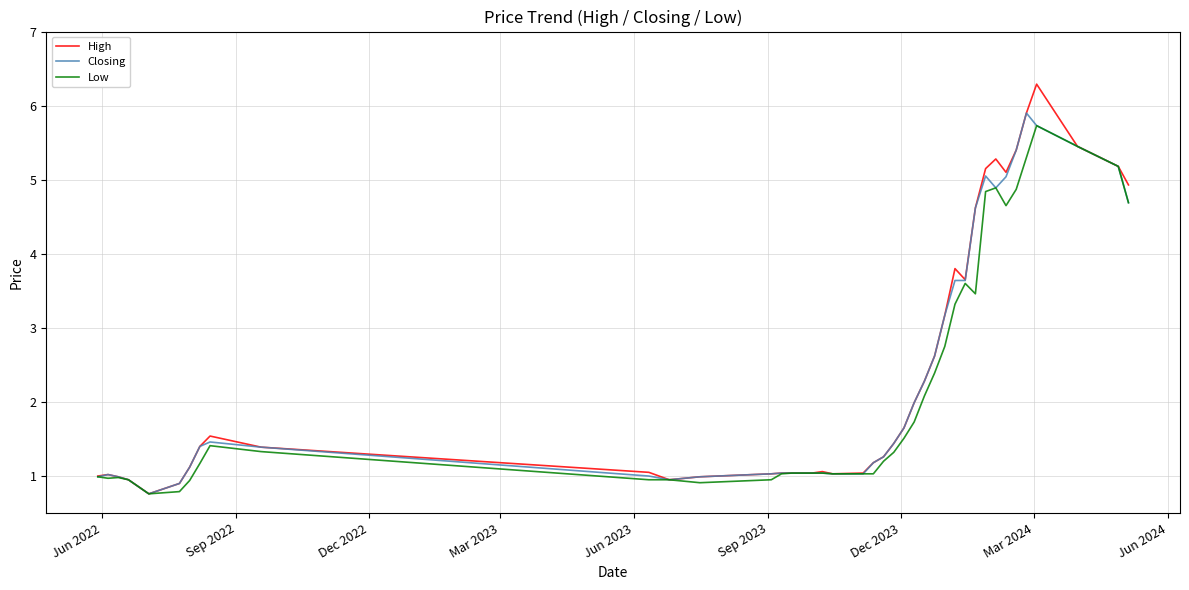

What is the maximum value for Low?

5.7